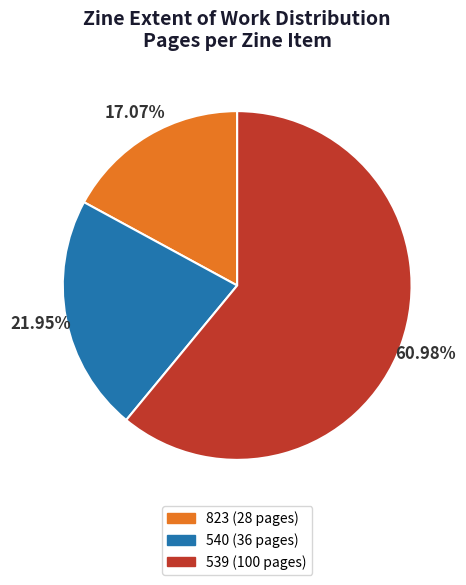

What portion of the pie excludes 539 (100 pages)?

39.0%